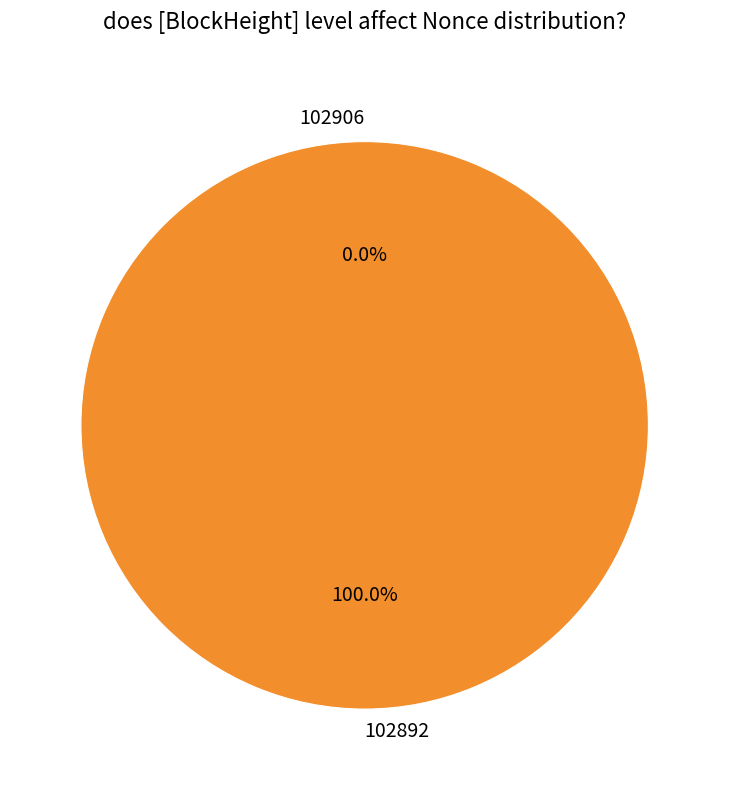

What is the majority slice?

102892